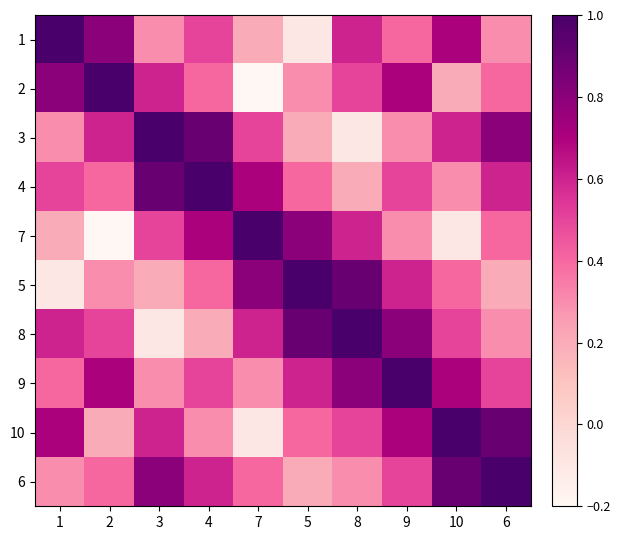

What is the total value across all series at 10?

5.2